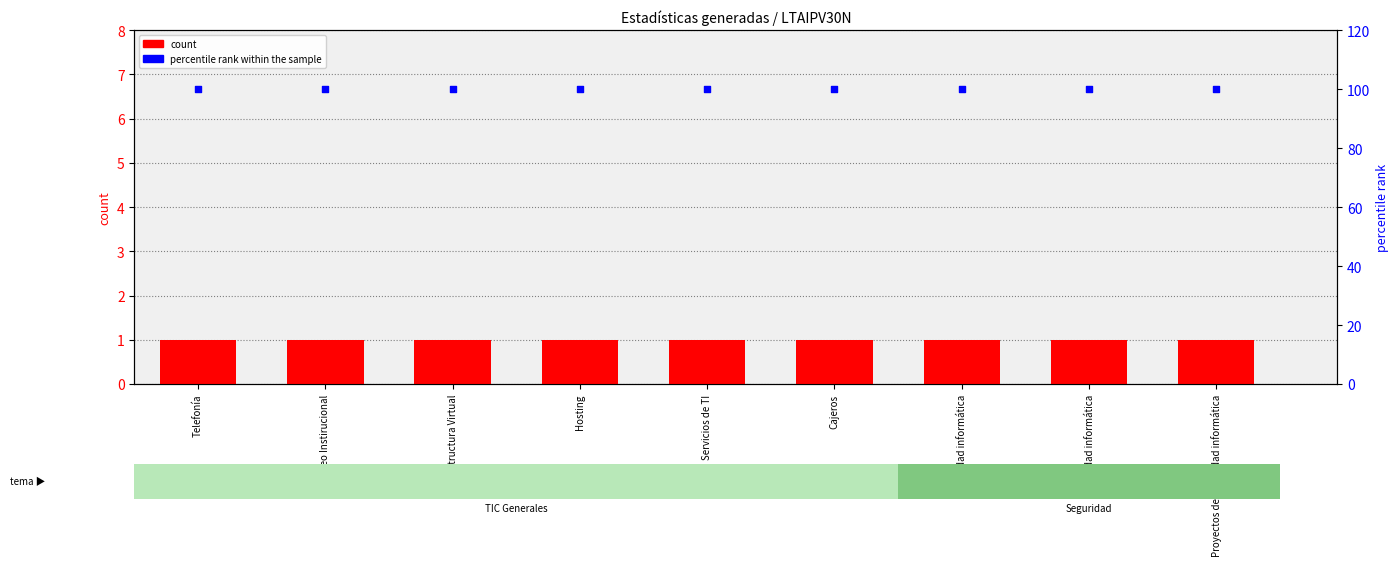

At how many categories does at least one series exceed 95?

9